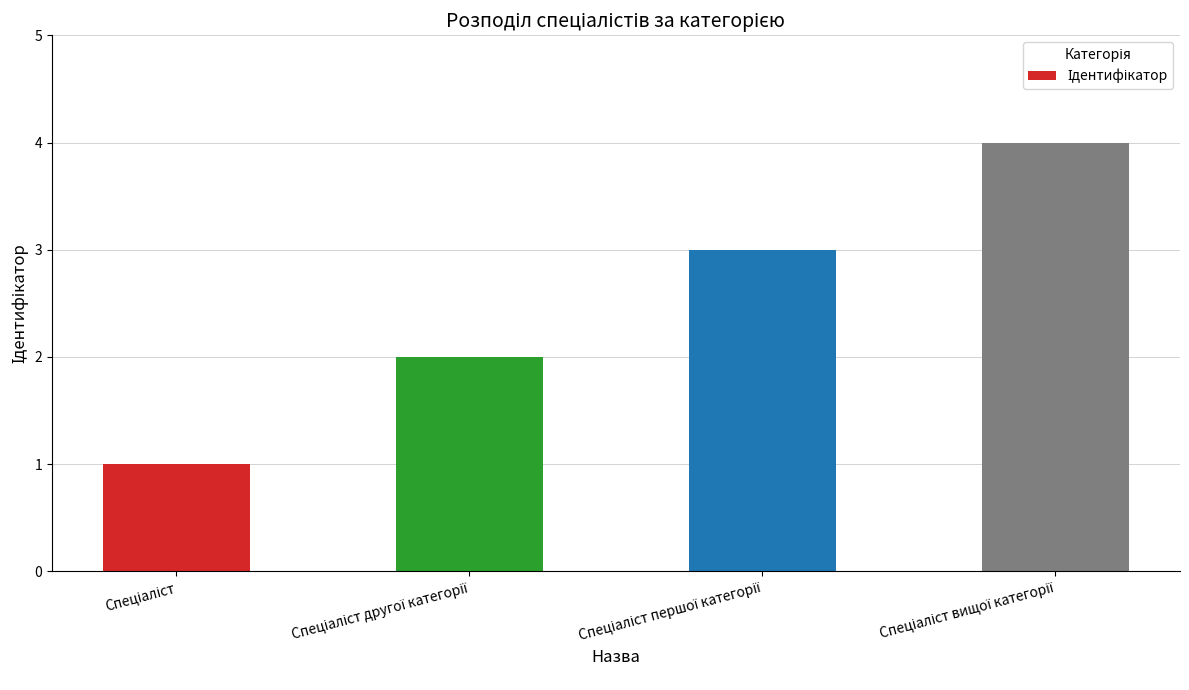

What is the difference between the maximum and minimum values?

3